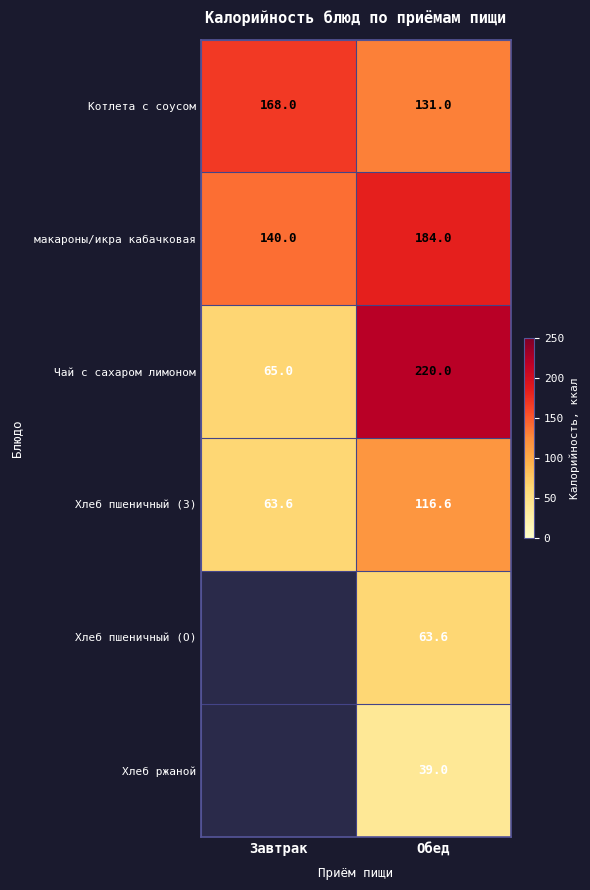

True or false: макароны/икра кабачковая has a value of 42.0 at Завтрак.

False